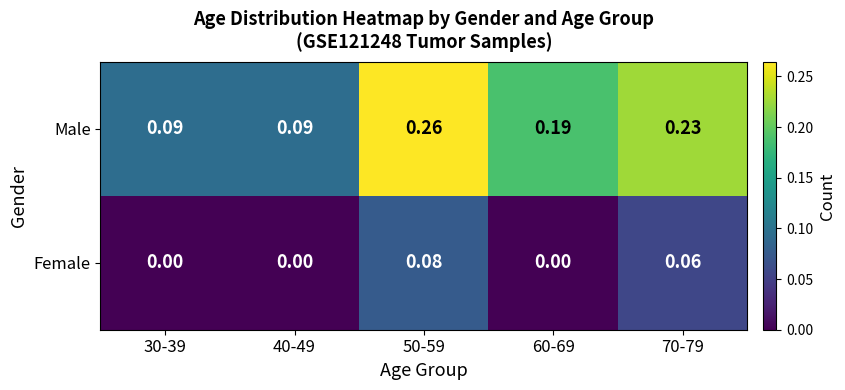

Which series has the largest range (max minus min)?

Male